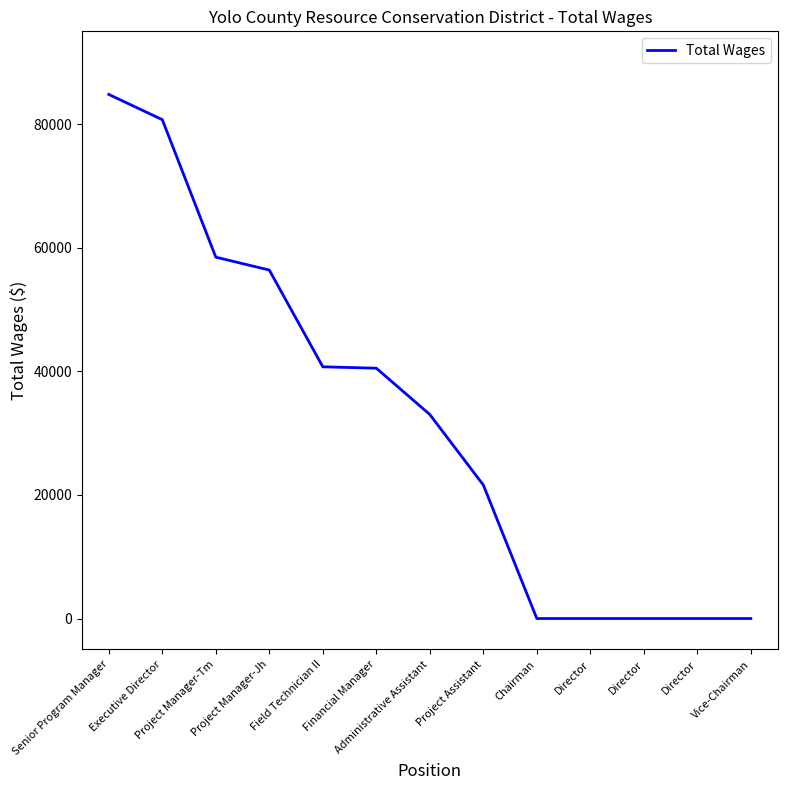

Is this an area chart (filled region under the line)?

No